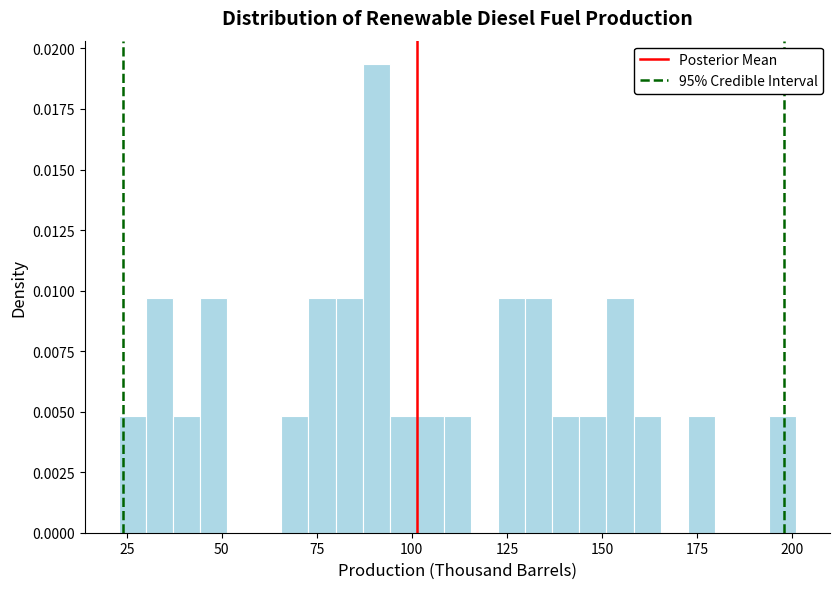

Read against the x-axis, roughly where is the centre of the tallest bar?

90